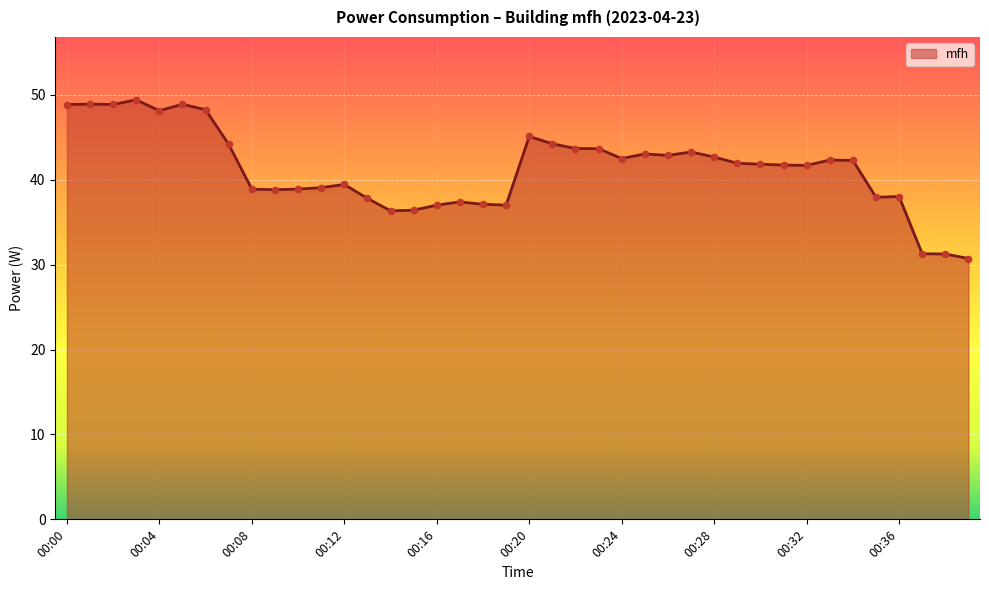

What is the smallest value displayed?

30.7